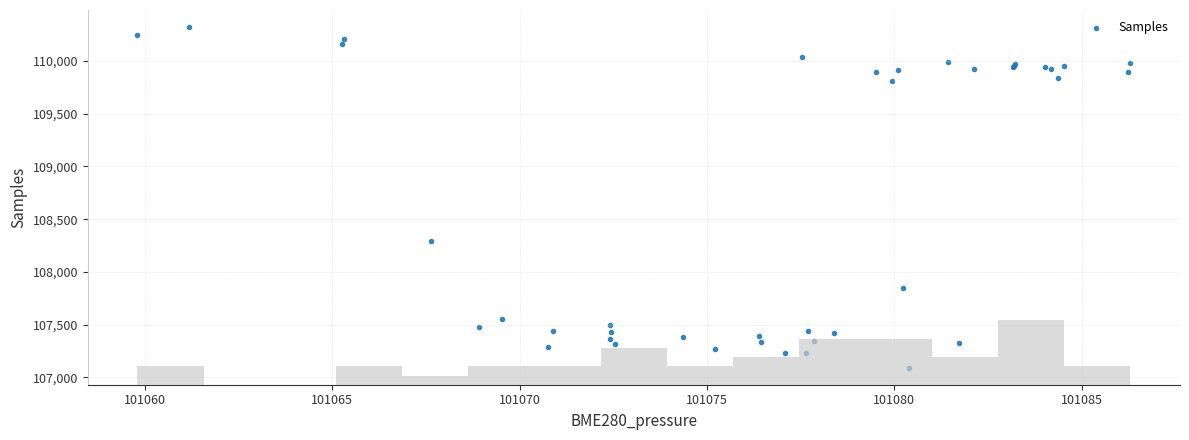

What Y value in the scatter plot is closest to 108706?

108297